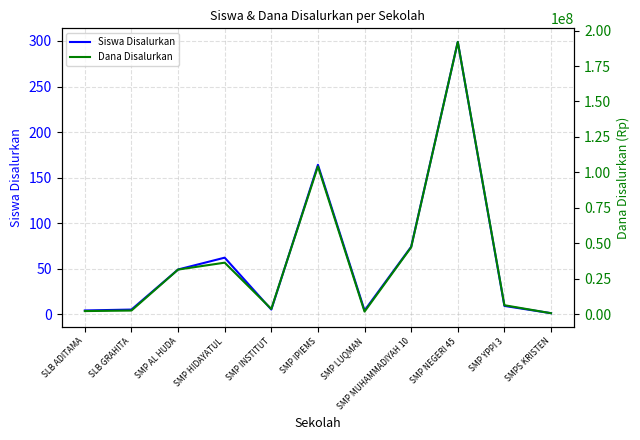

Is the value of Dana Disalurkan at SMP YPPI 3 greater than the value of Siswa Disalurkan at SMP INSTITUT?

Yes